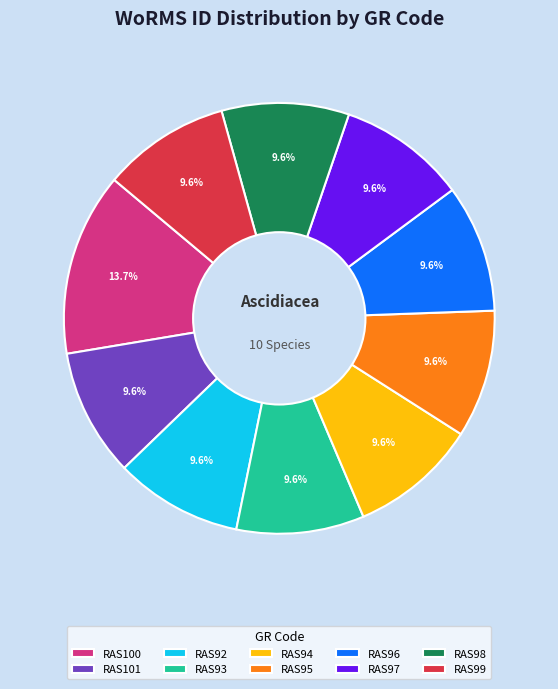

Which has a higher value, RAS96 or RAS100?

RAS100